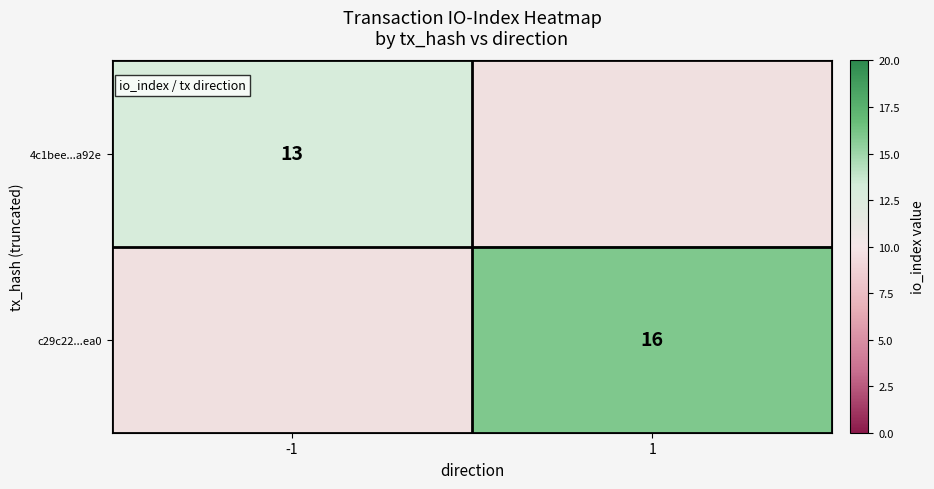

Is it true that 4c1bee...a92e equals 22.8 at -1?

False